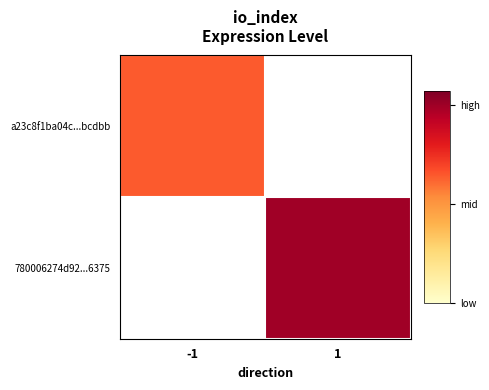

What value does the 780006274d92...6375 series have at 1?

14.0